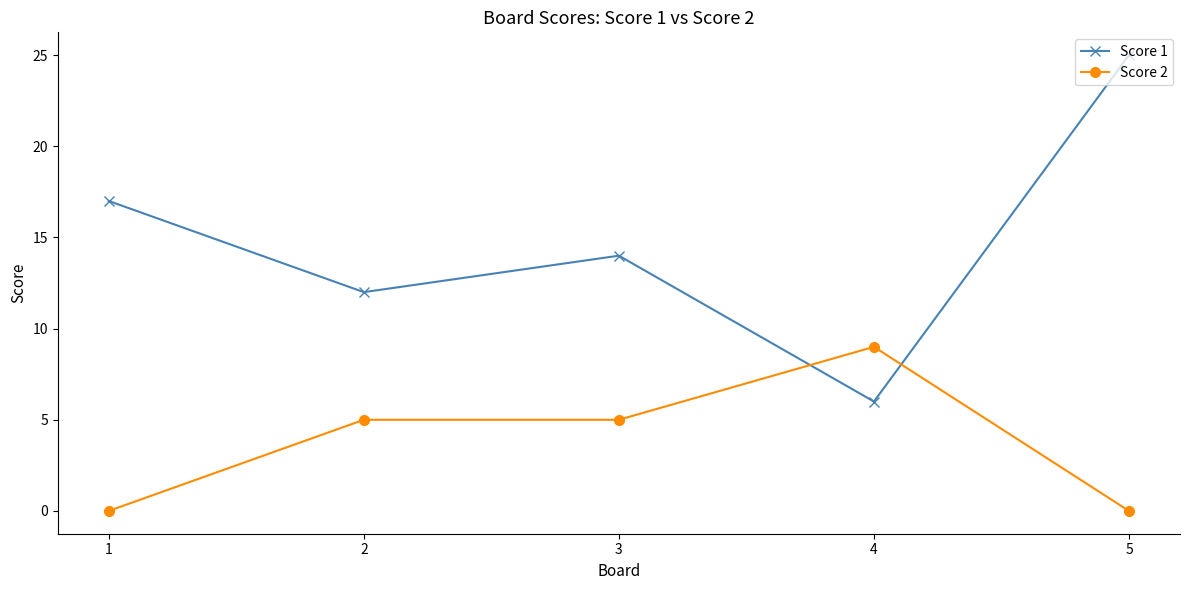

What is the difference between the second highest and minimum values in the Score 2 series?

5